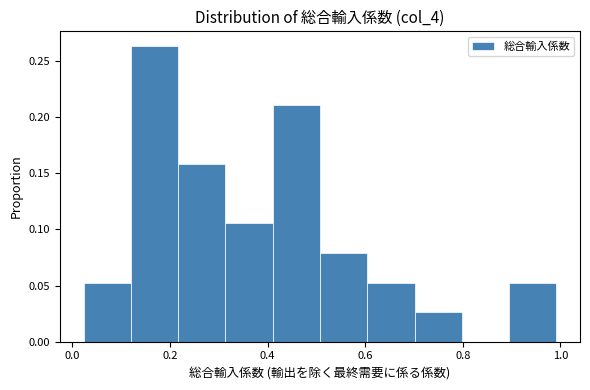

Reading left to right, transcribe this chart: for each bar, give the range it covers on the x-axis and its height. Neither the bar edges nor the heights are printed on the chart, so give them approximately, as read against the axes.

0.02 to 0.12: 0.055
0.12 to 0.22: 0.265
0.22 to 0.32: 0.160
0.32 to 0.42: 0.105
0.42 to 0.50: 0.210
0.50 to 0.60: 0.080
0.60 to 0.70: 0.055
0.70 to 0.80: 0.025
0.80 to 0.90: 0
0.90 to 1.00: 0.055